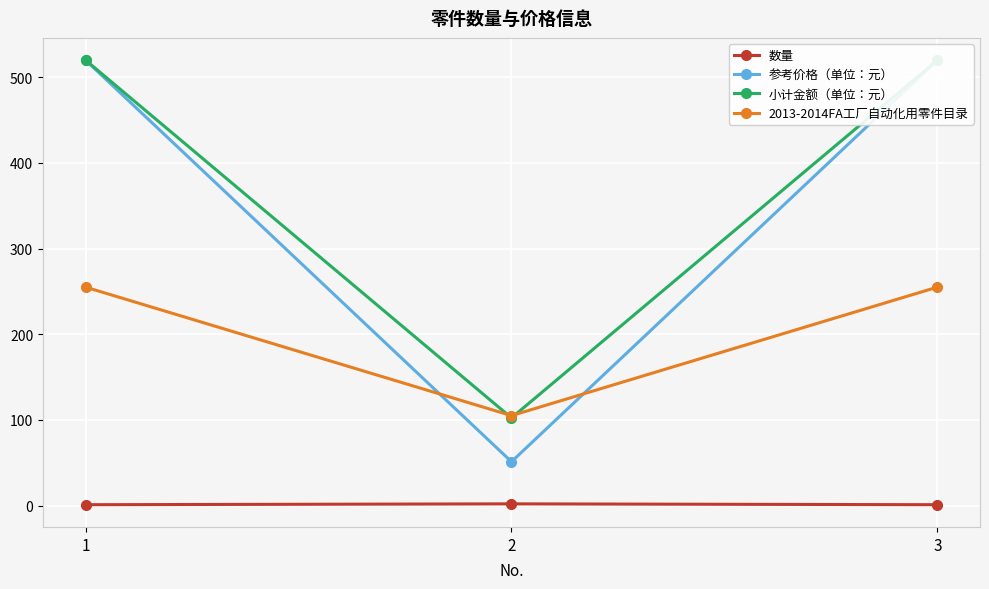

Which category has the lowest value across all series?

1